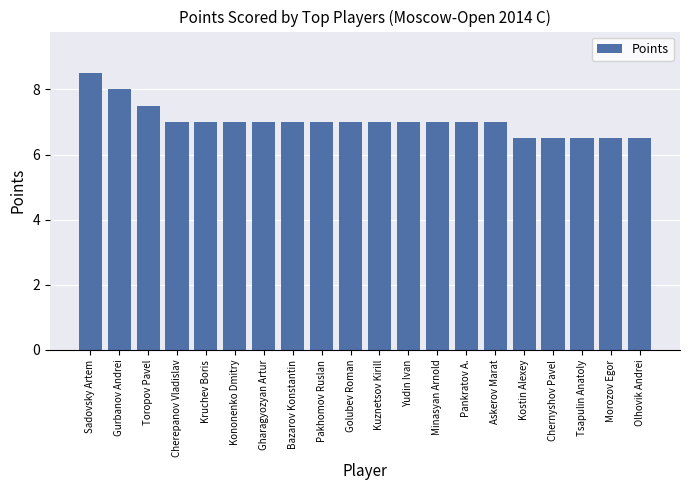

What value does the data have at Kostin Alexey?

6.5